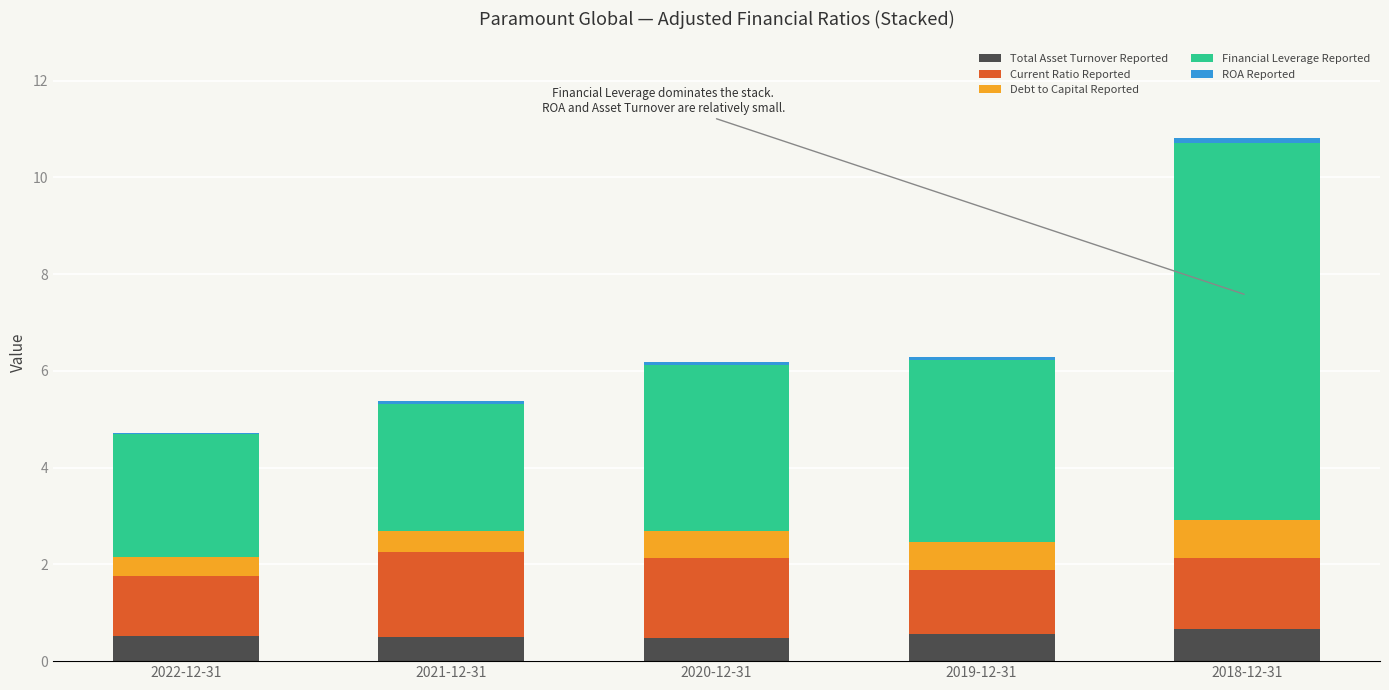

At which category is the sum across all series the highest?

2018-12-31